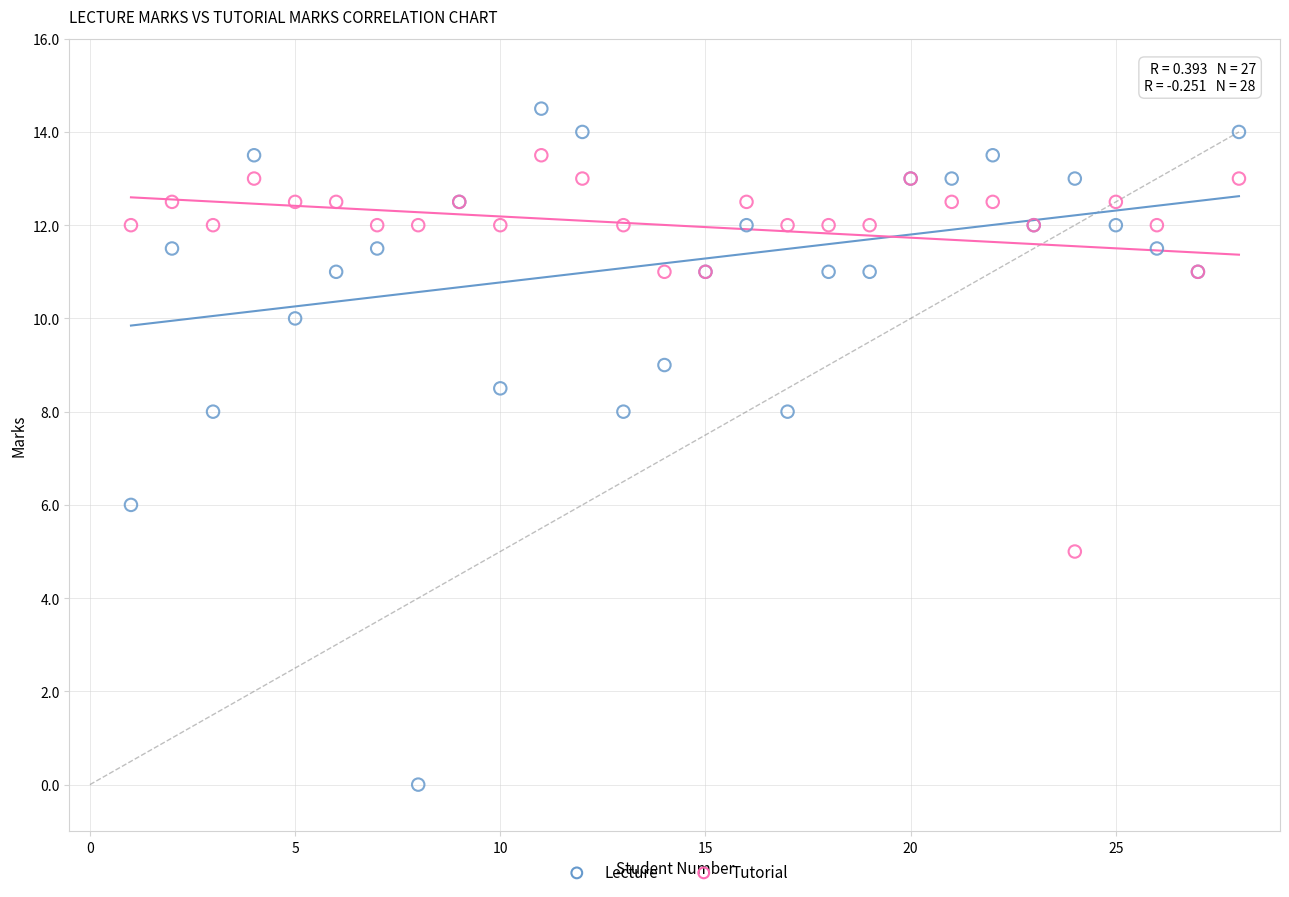

Which series has the largest Y range (max minus min)?

Lecture